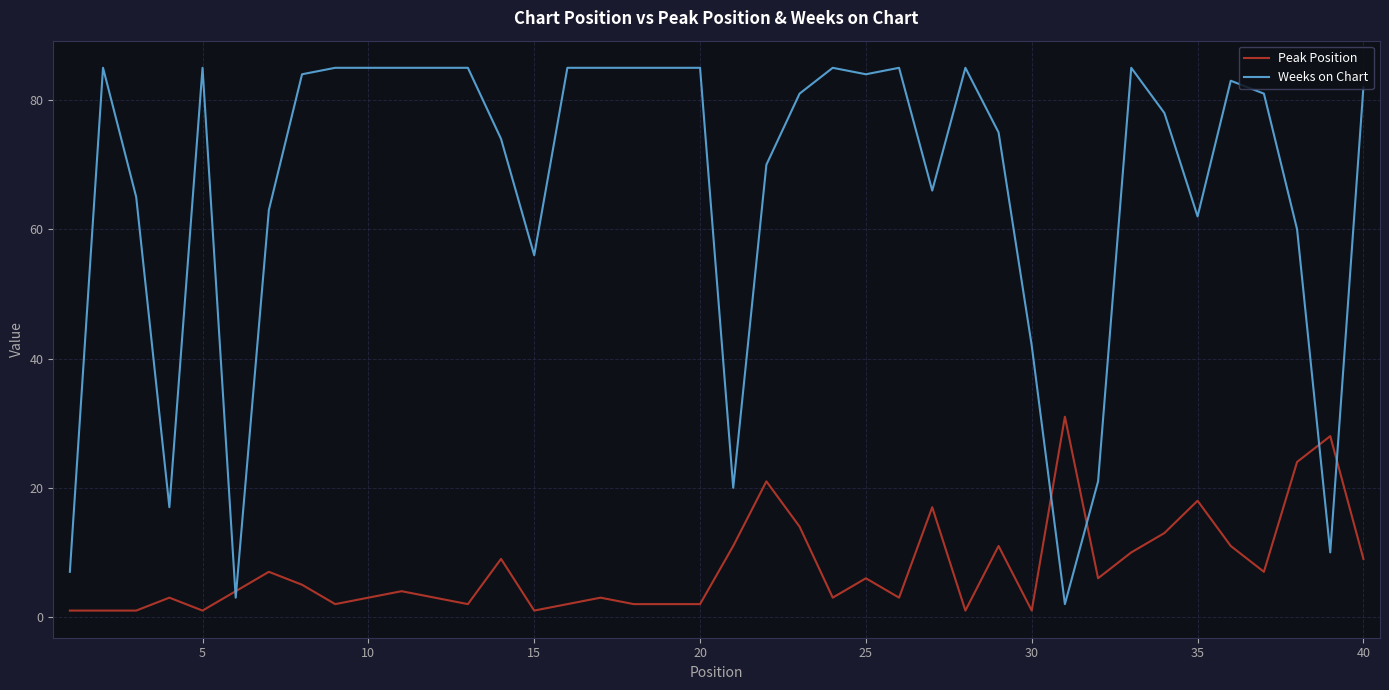

Which series has the largest total across all categories?

Weeks on Chart